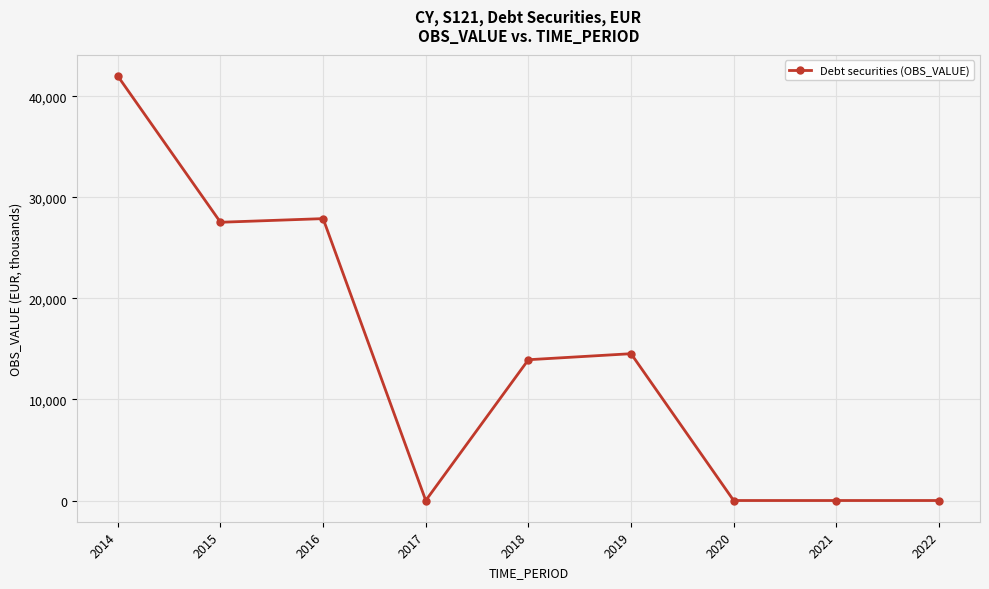

True or false: the data shows 42001 at 2014.

True